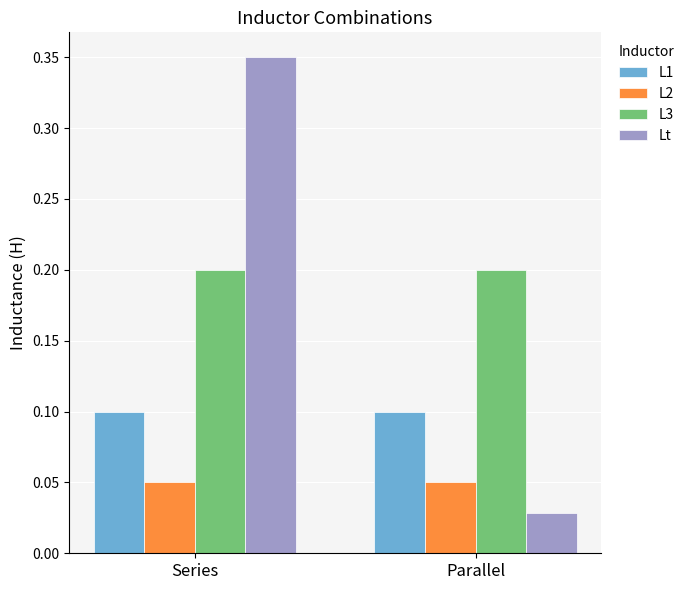

At which category is the sum across all series the highest?

Series